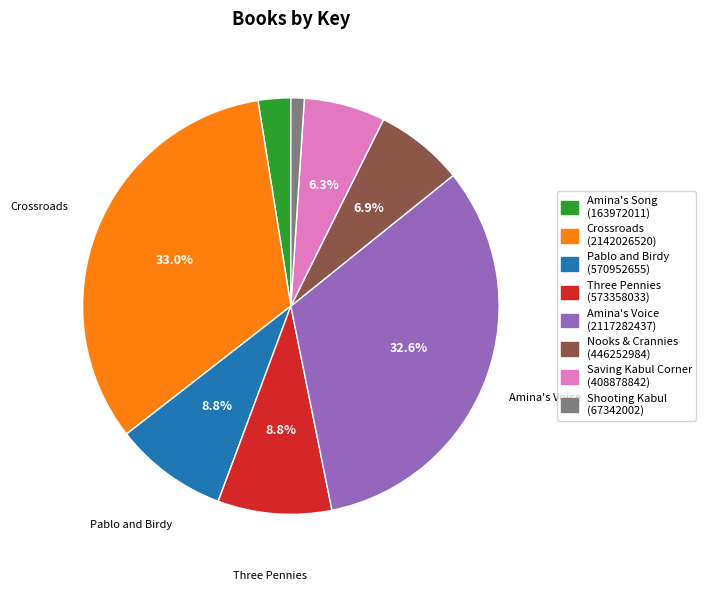

To the nearest percent, what is the difference between the Saving Kabul Corner and Nooks & Crannies slice percentages?

1%